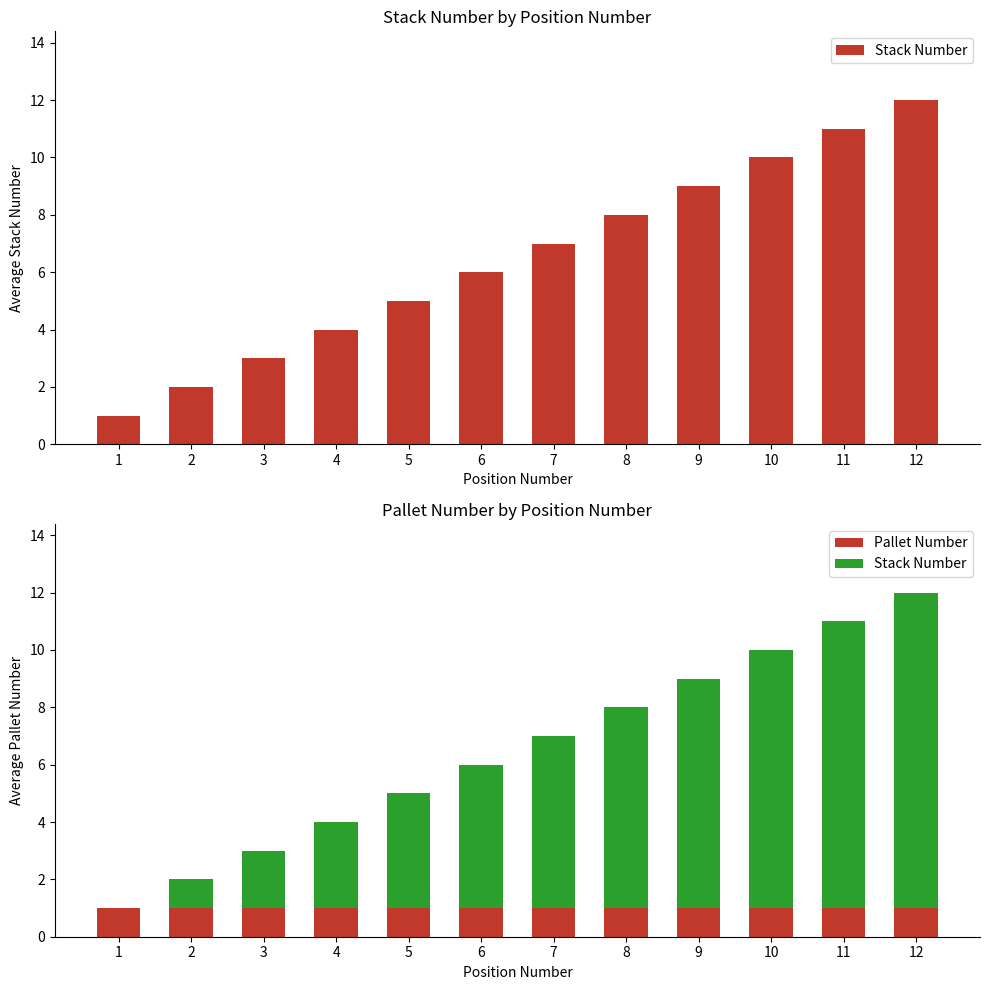

What is the value of the Pallet Number bar at the 1st from the left?

1